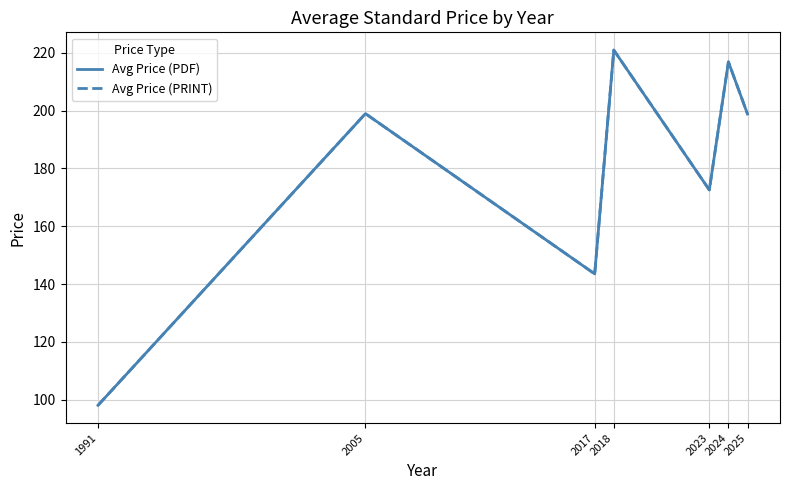

Does the chart display data point markers on the line(s)?

No